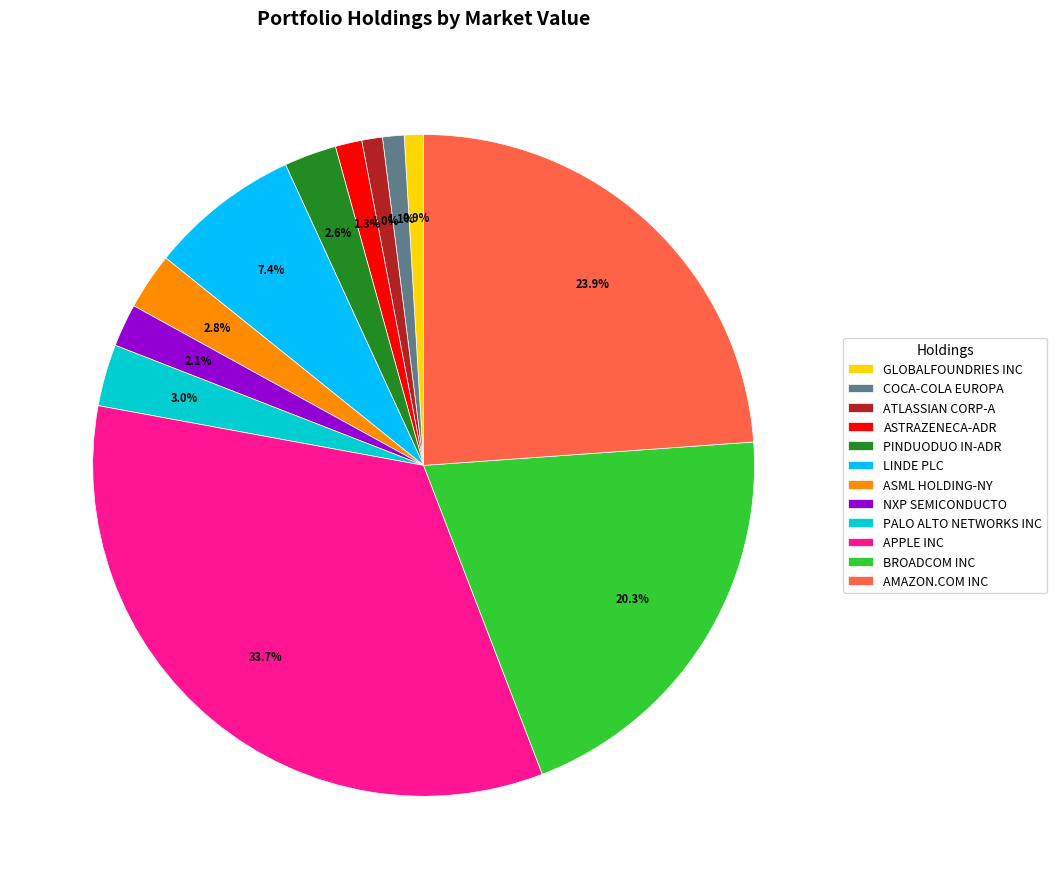

Which slice is the largest?

APPLE INC